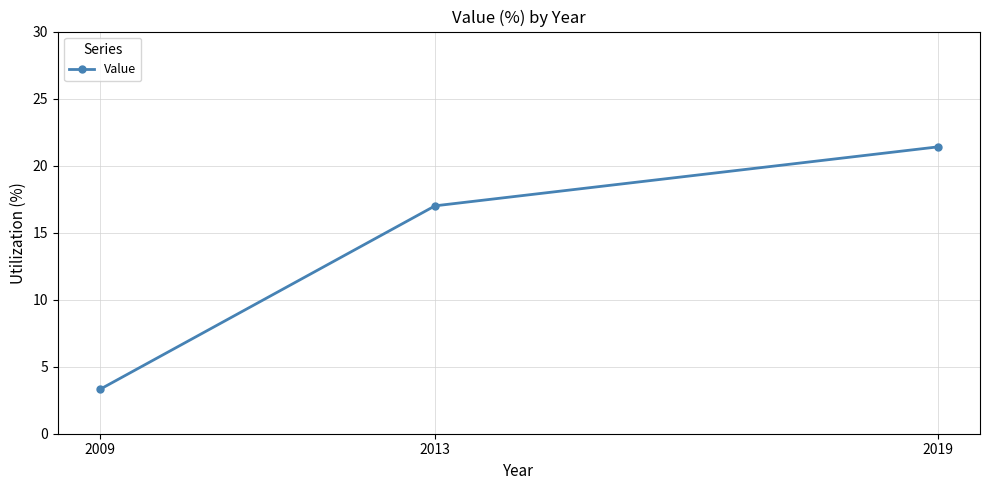

True or false: the data shows 7.0 at 2019.

False